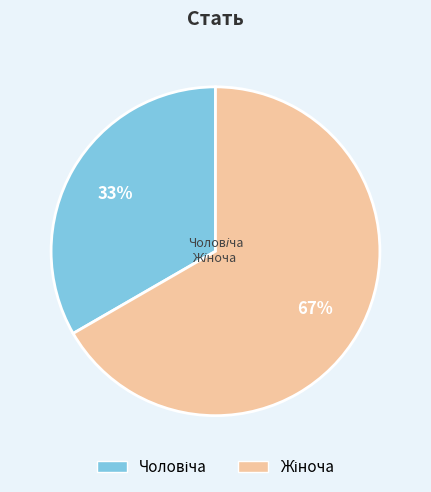

How many slices are in this pie chart?

2